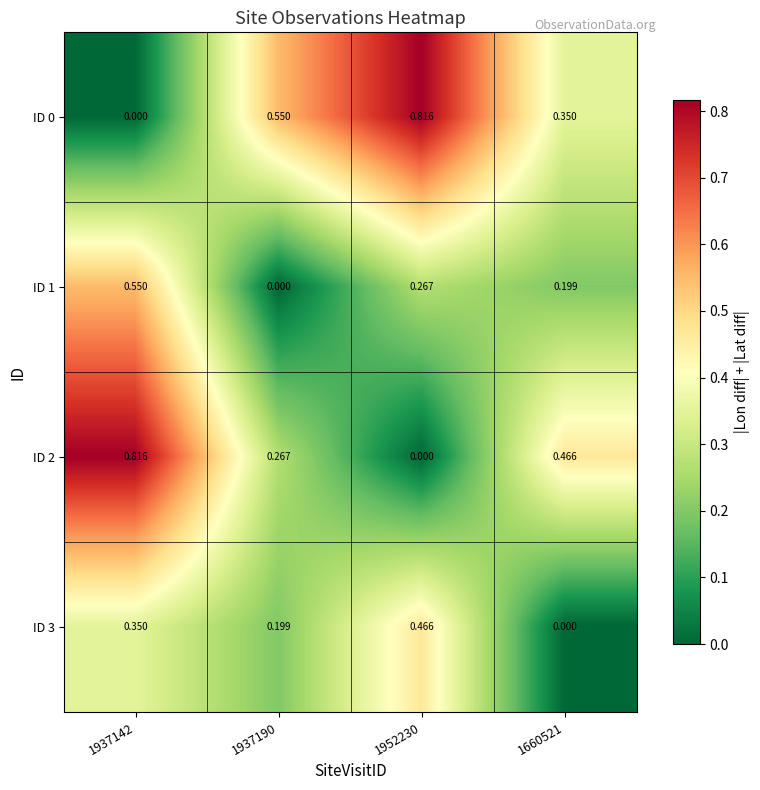

How many data points does each series have?

4